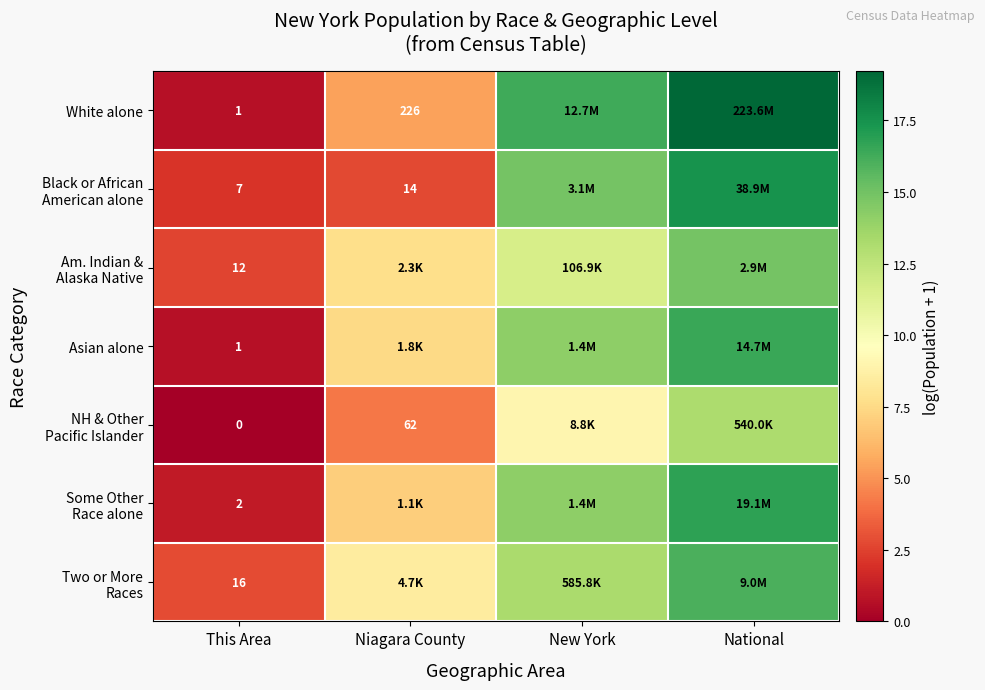

The Black or African American alone series shows 1.3 at Niagara County. True or false?

False